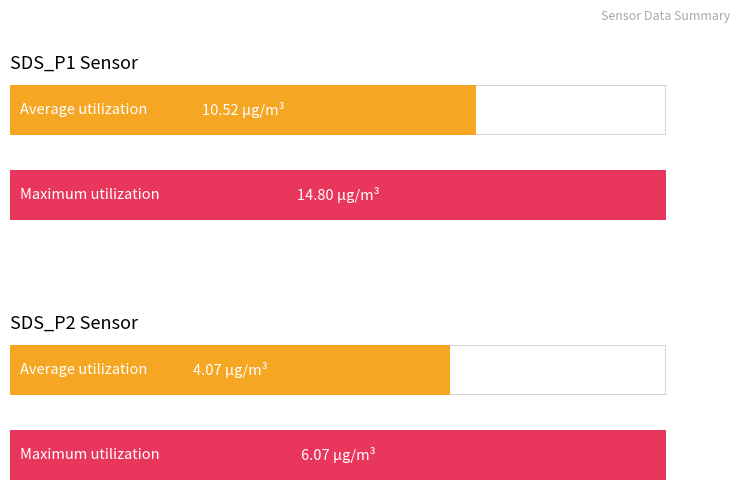

Which series has the widest spread of values?

SDS_P1